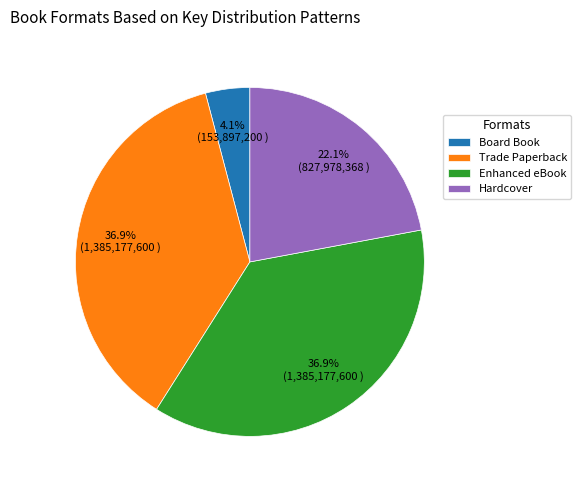

True or false: Board Book accounts for 4% of the total.

True